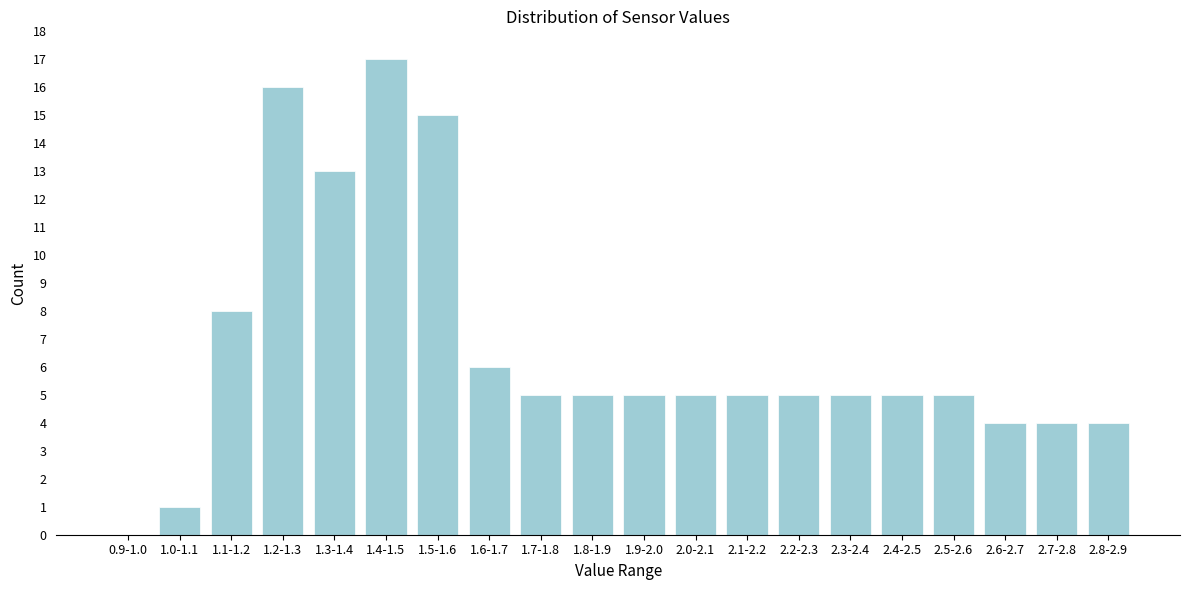

Reading left to right, extract all data points from this chart.

0.9-1.0=0	1.0-1.1=1	1.1-1.2=8	1.2-1.3=16	1.3-1.4=13	1.4-1.5=17	1.5-1.6=15	1.6-1.7=6	1.7-1.8=5	1.8-1.9=5	1.9-2.0=5	2.0-2.1=5	2.1-2.2=5	2.2-2.3=5	2.3-2.4=5	2.4-2.5=5	2.5-2.6=5	2.6-2.7=4	2.7-2.8=4	2.8-2.9=4